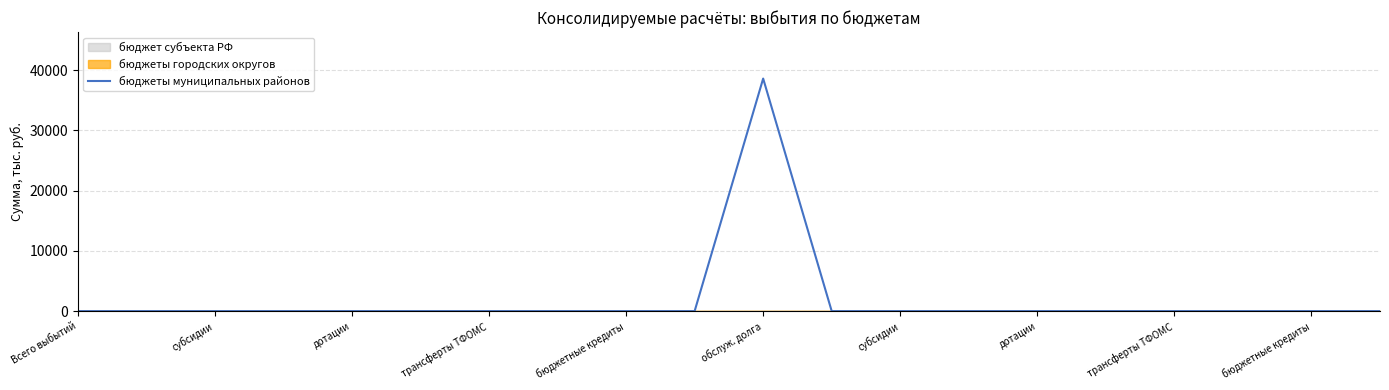

How many interior local peaks (higher than both neighbors) does the data have?

1